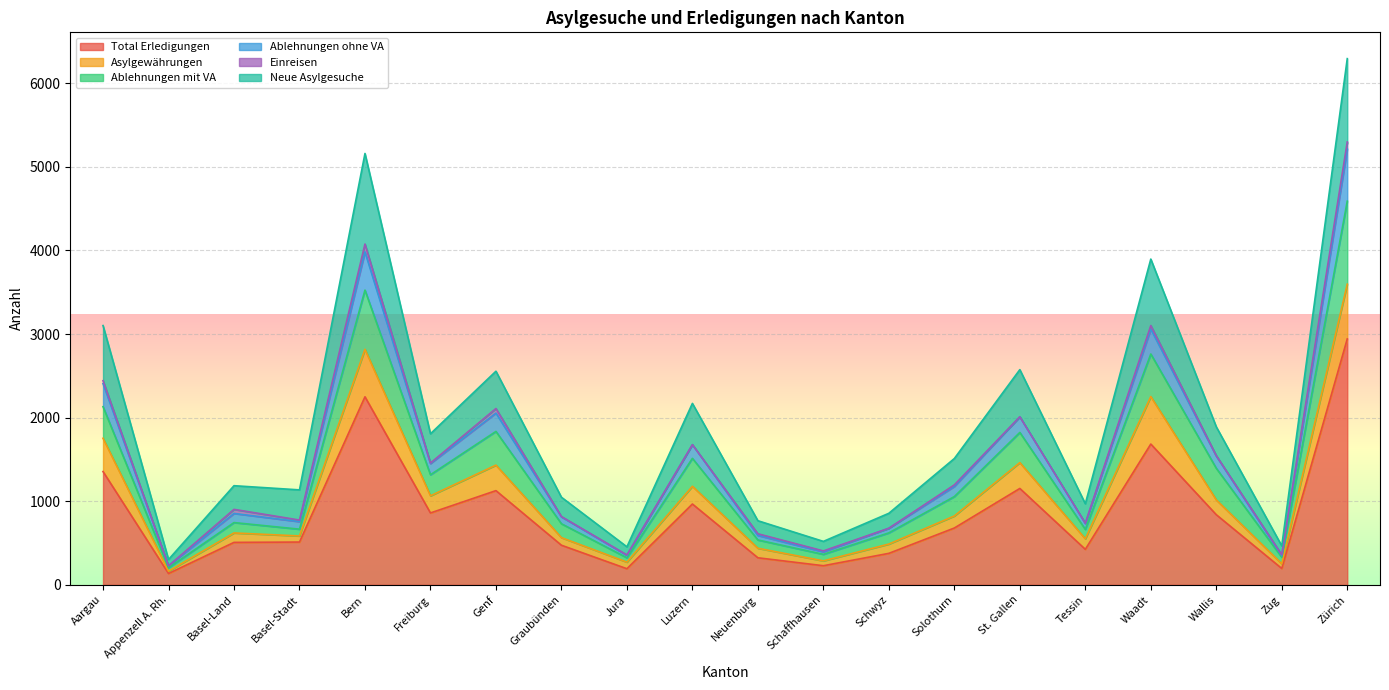

How many values in the Ablehnungen ohne VA series exceed 1196?

9